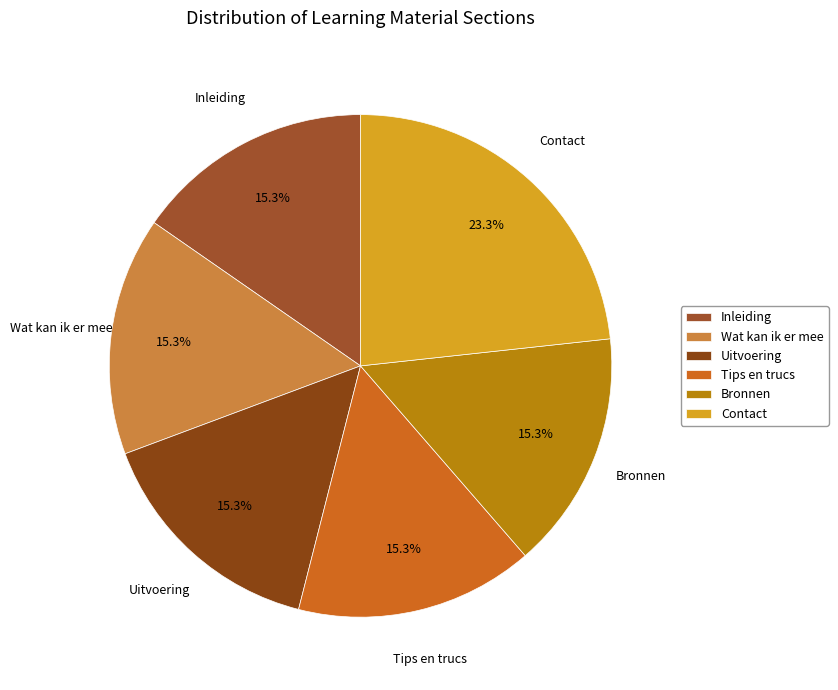

The Uitvoering slice represents 15% of the pie. True or false?

True